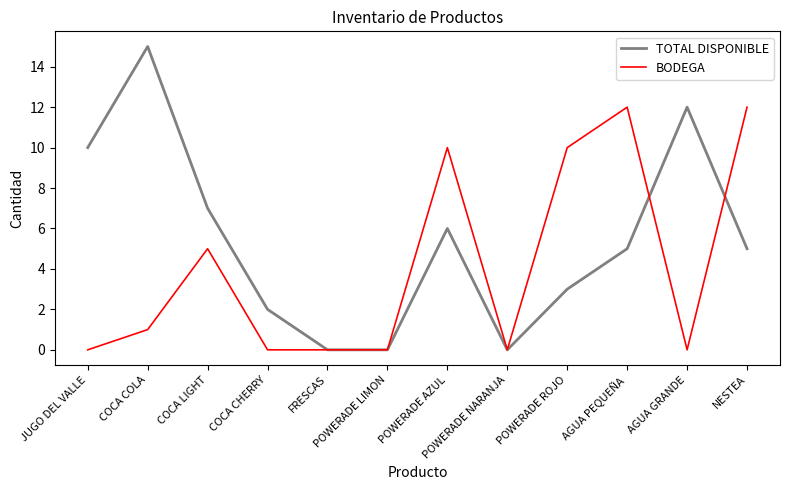

How many values in the BODEGA series are below 1?

6